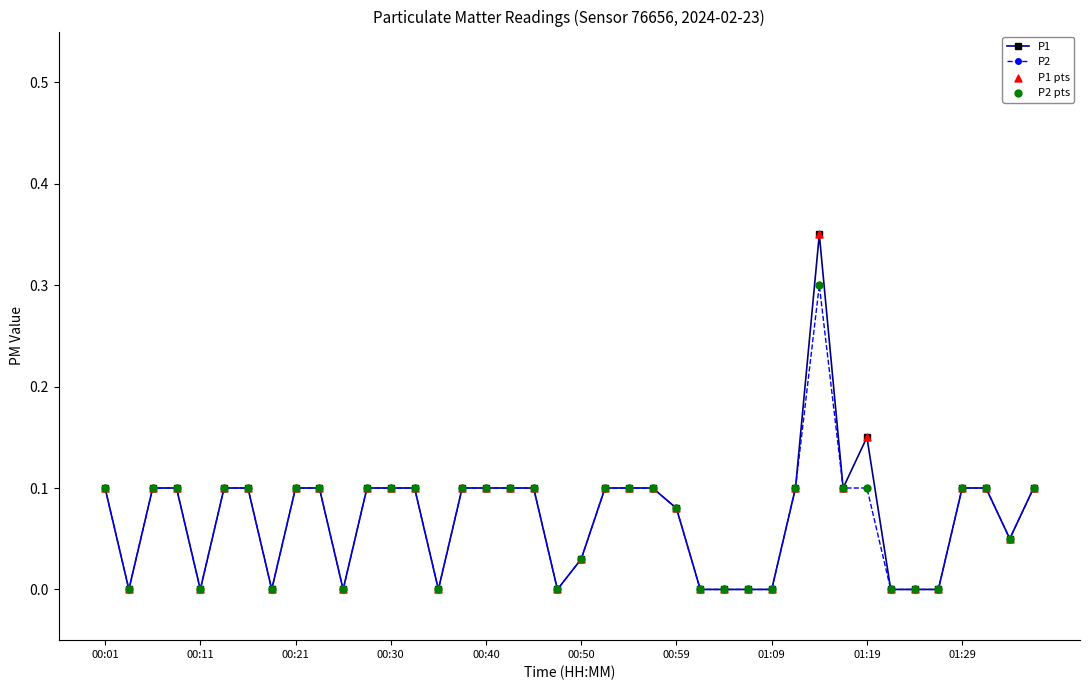

Which series has the largest range (max minus min)?

P1